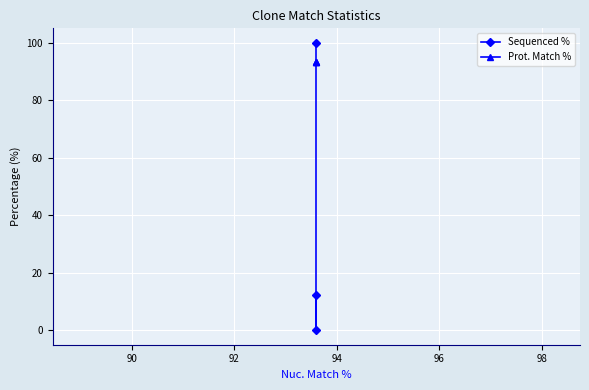

Which series has the largest total across all categories?

Prot. Match %